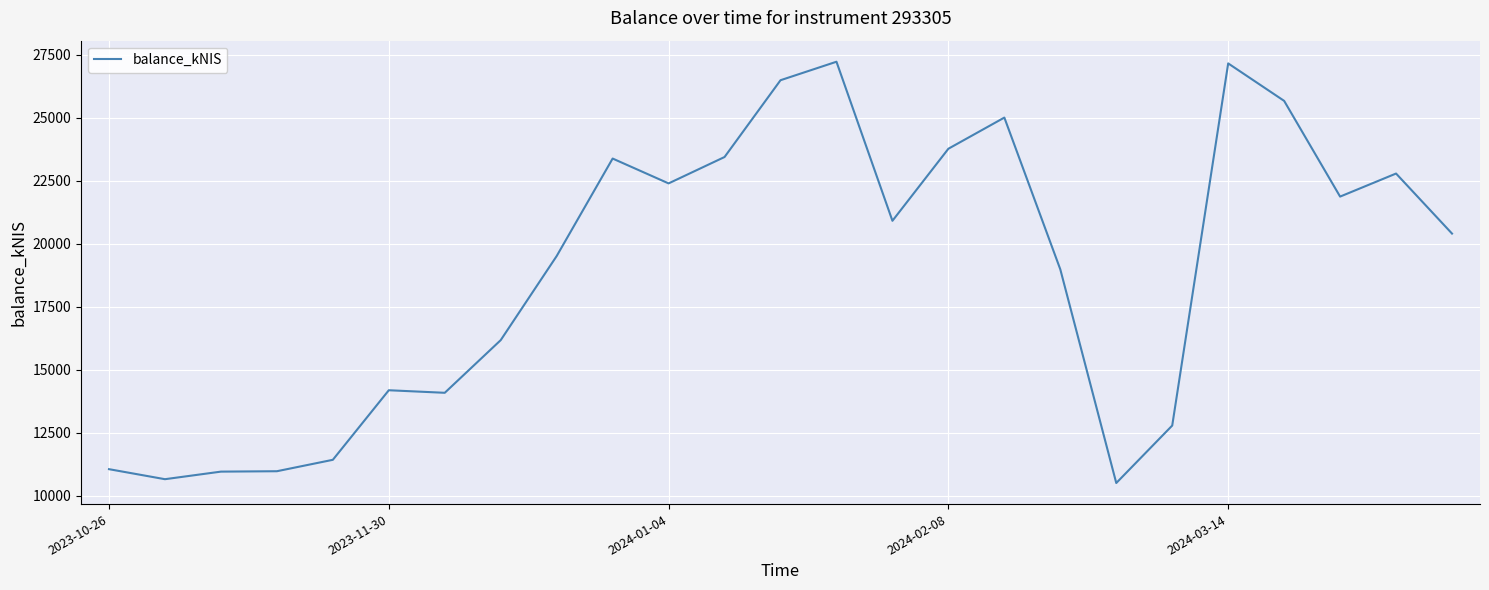

What is the maximum value shown in the chart?

27216.4